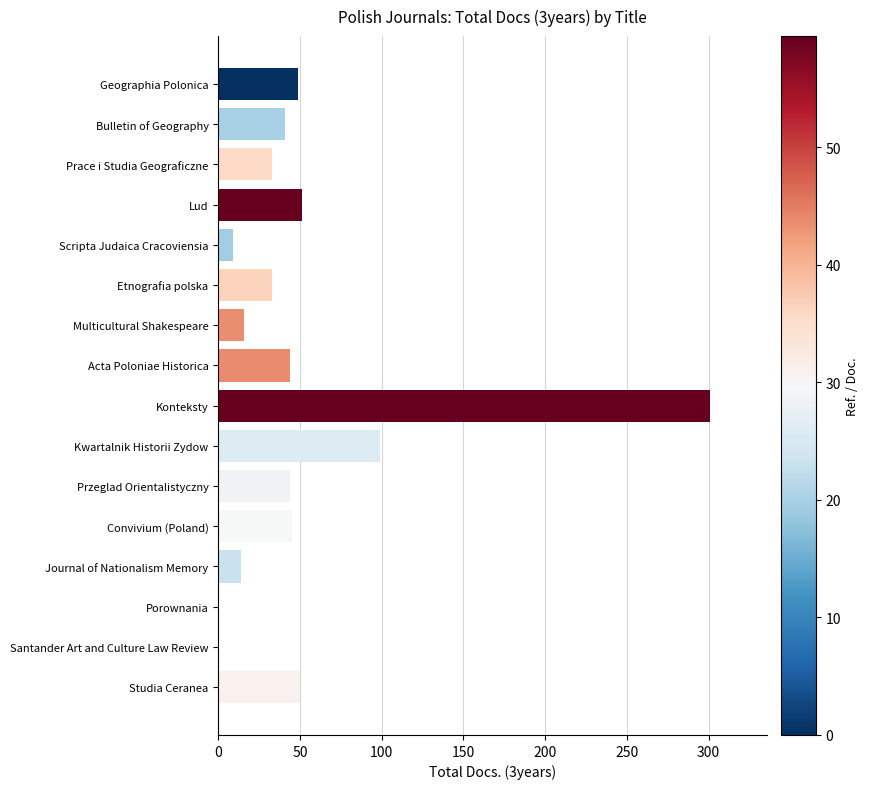

What is the greatest value displayed?

301